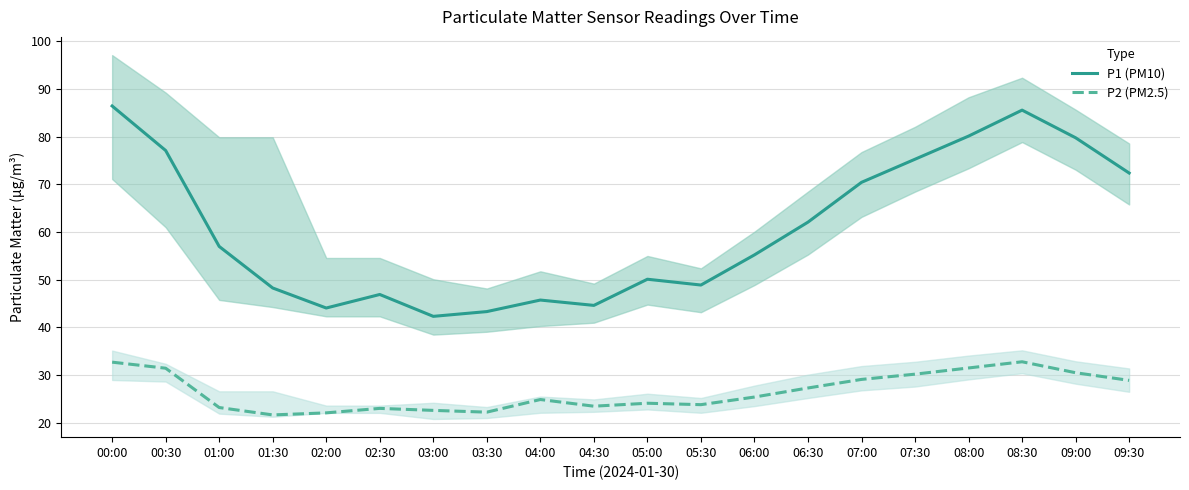

List the series in order of their peak value, lowest first.

P2 (PM2.5), P1 (PM10)